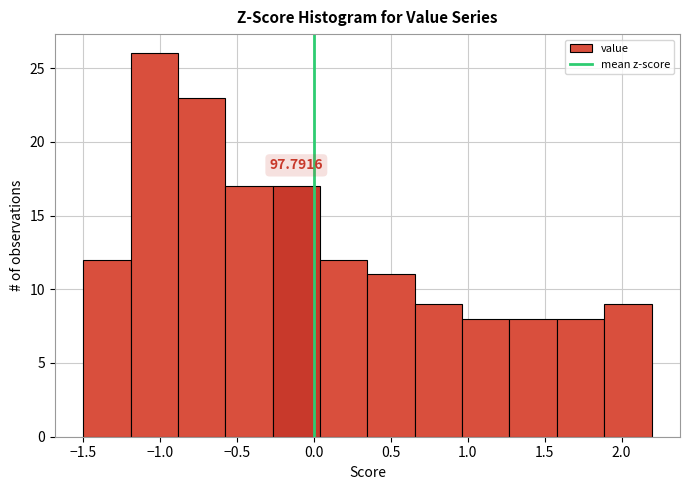

Which range on the x-axis has the tallest bar?

-1.20 to -0.90